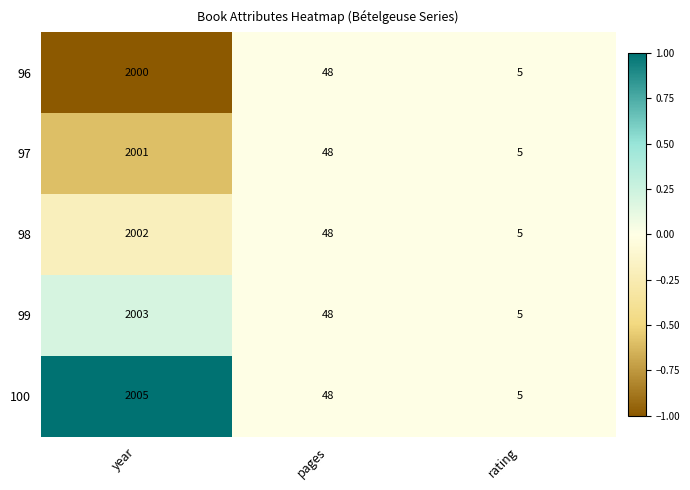

Reading left to right, list all the values displayed in this chart.

96: 2000	48	5
97: 2001	48	5
98: 2002	48	5
99: 2003	48	5
100: 2005	48	5